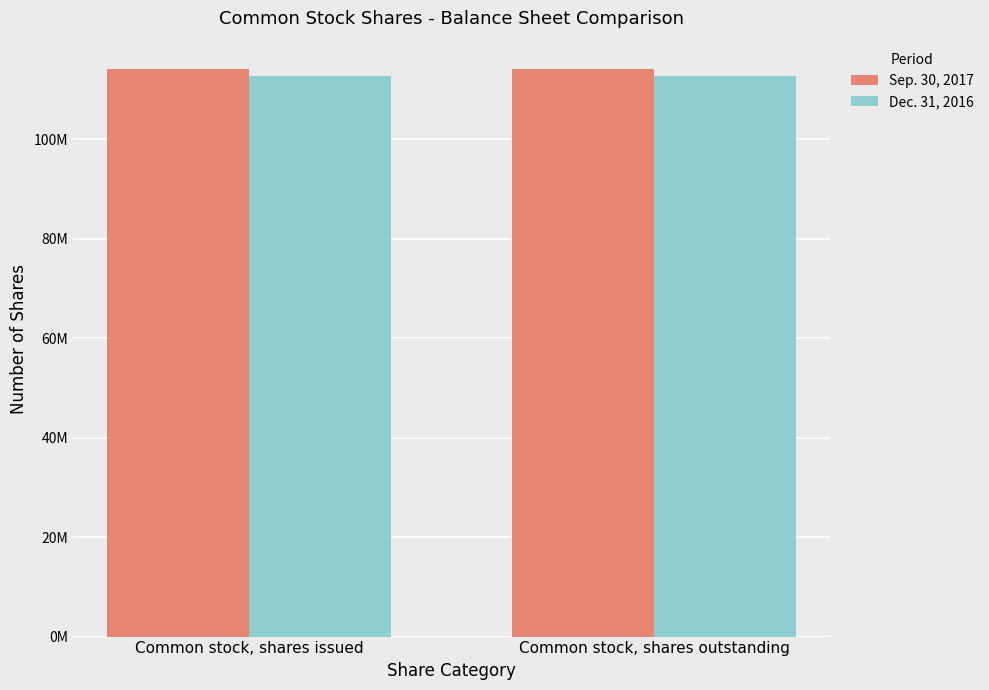

Which label corresponds to the largest value in the chart?

Common stock, shares issued